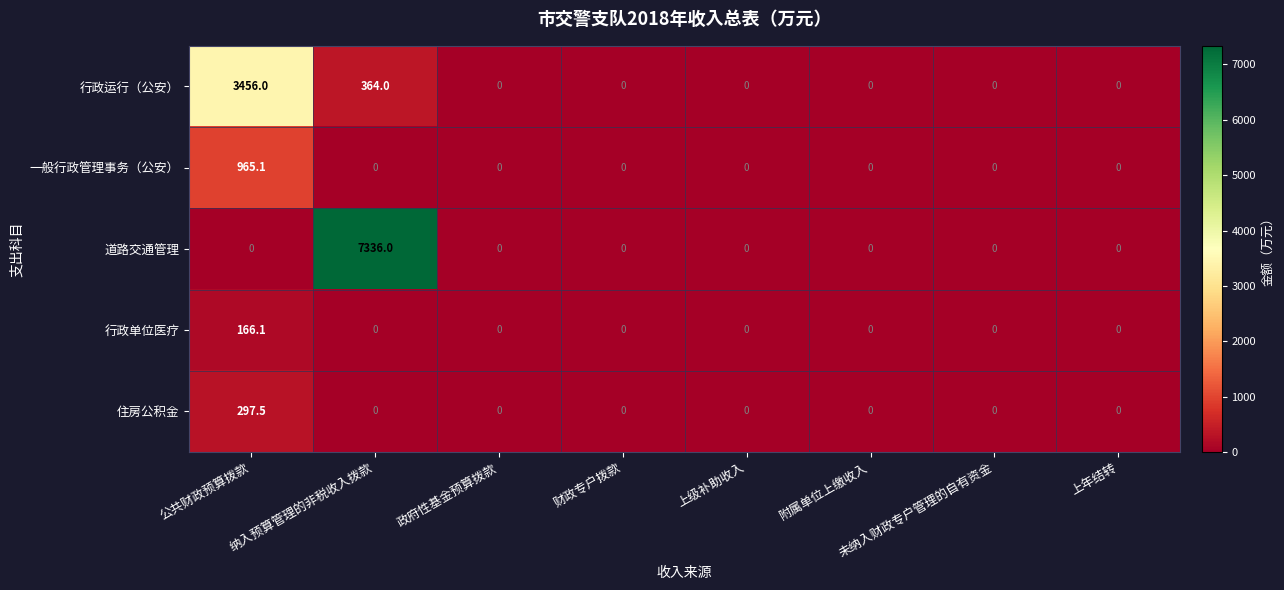

Which category has the highest value across all series?

纳入预算管理的非税收入拨款